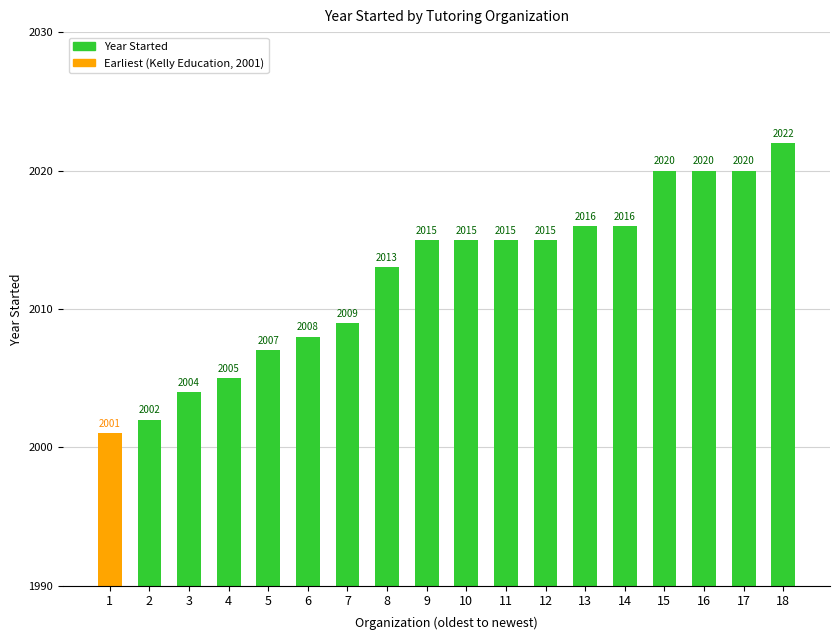

Approximately how many times larger is the value at 3 compared to 4?

1.0